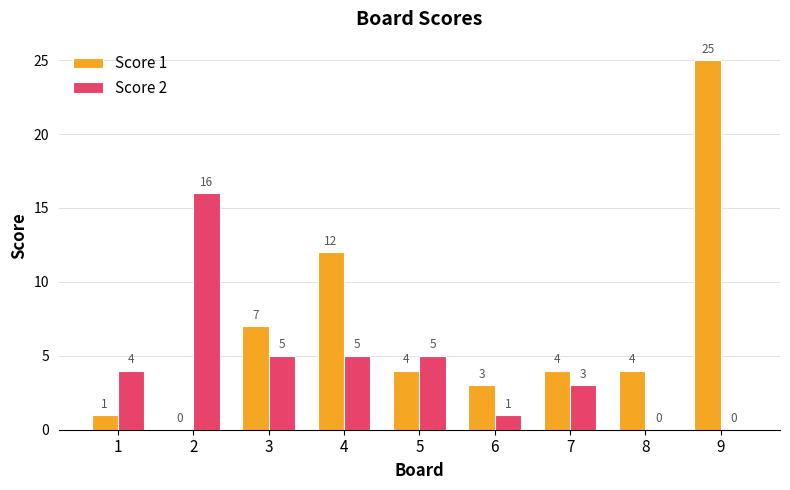

How many categories are shown in the chart?

9